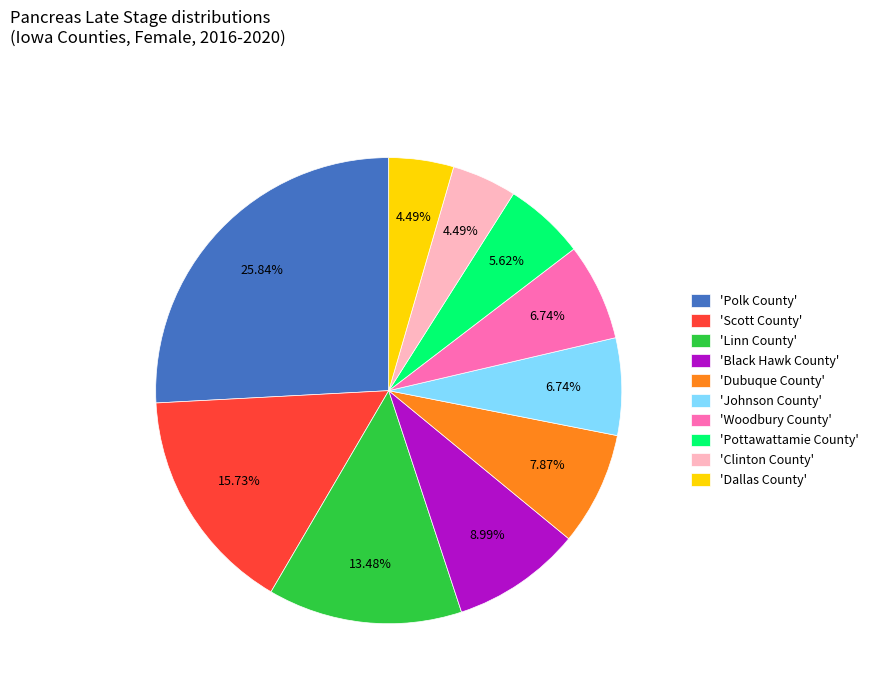

What is the largest slice in the pie chart?

'Polk County'